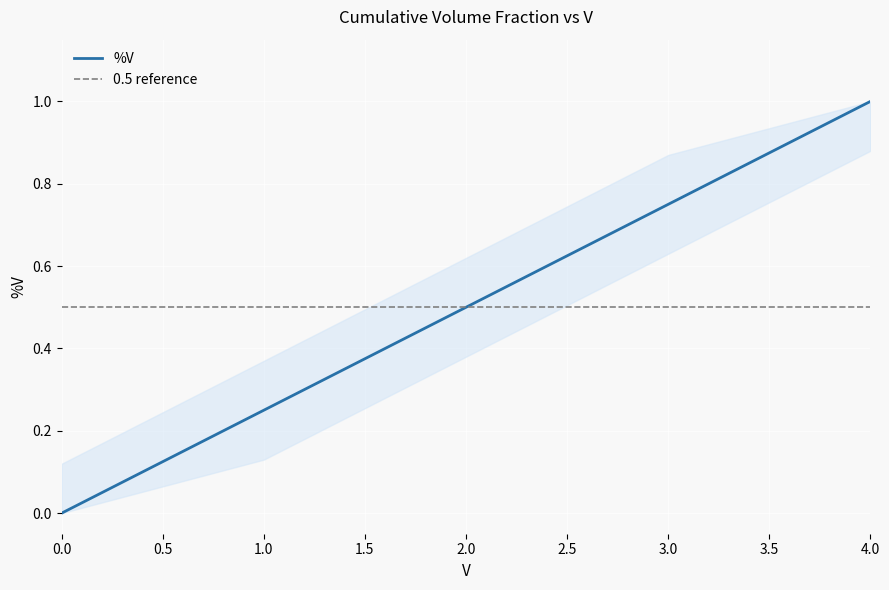

The chart shows a value of 0.1 at 1. True or false?

False